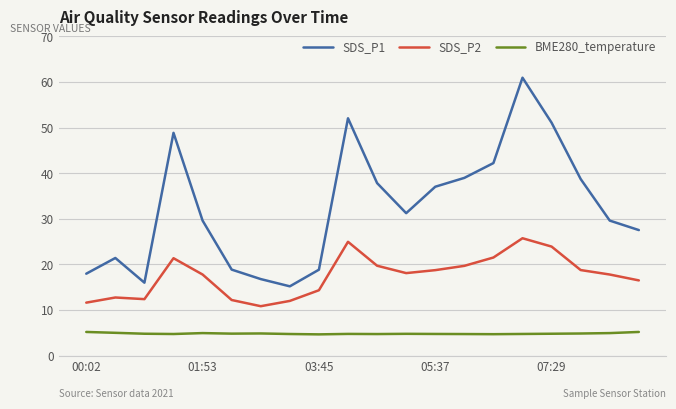

Which series has the largest range (max minus min)?

SDS_P1